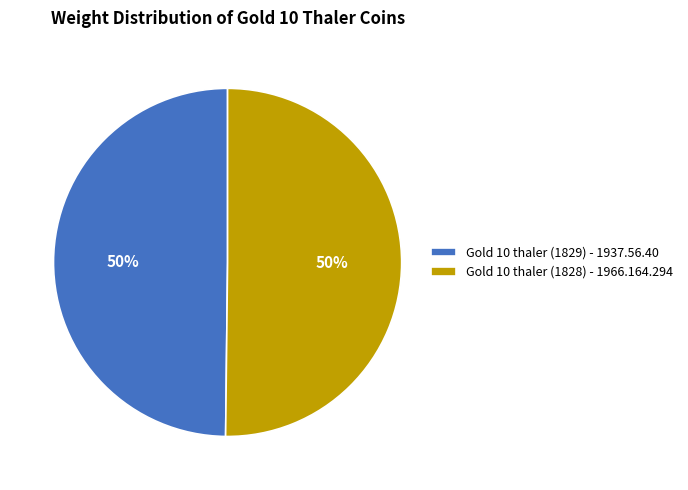

What is the ratio of the value at Gold 10 thaler (1829) - 1937.56.40 to the value at Gold 10 thaler (1828) - 1966.164.294?

1.0